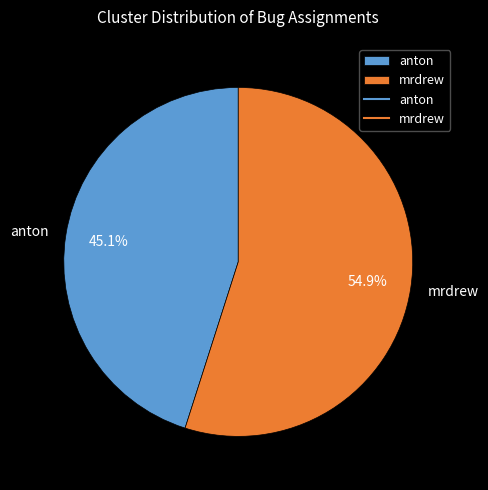

Is mrdrew the majority of the pie?

Yes